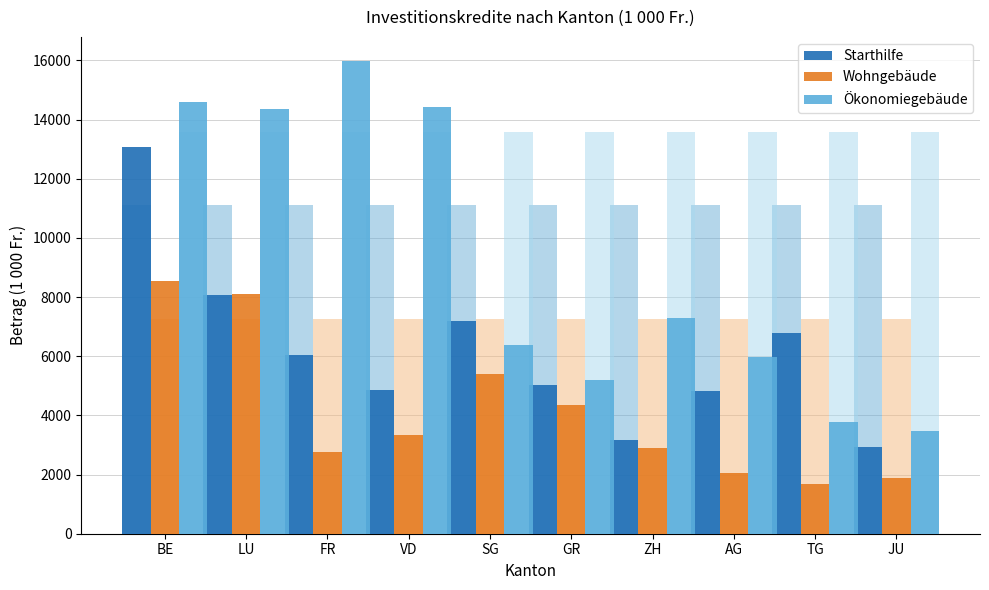

At how many categories does at least one series exceed 11036?

4